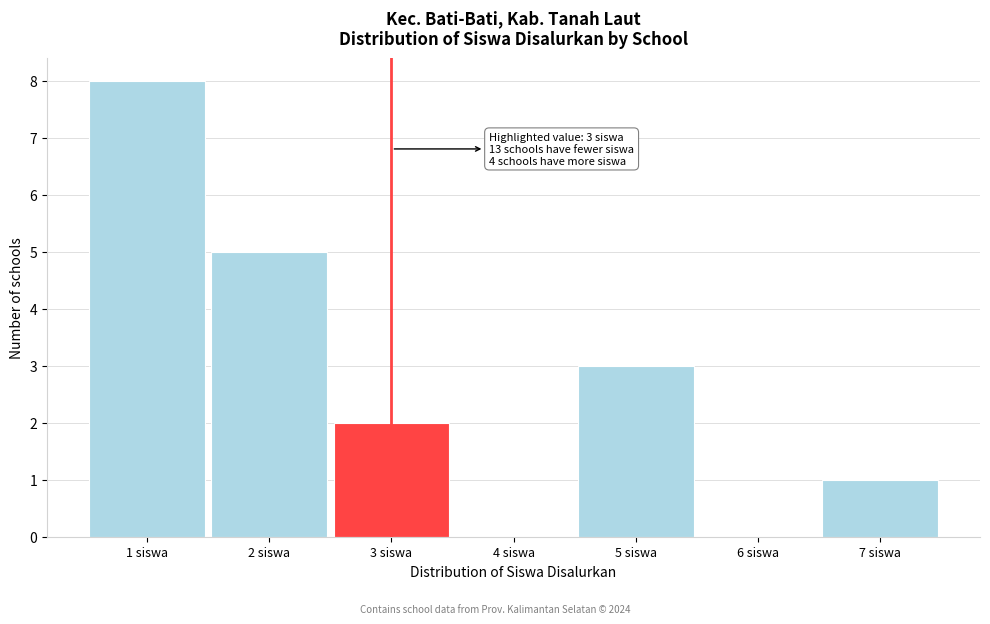

Which range on the x-axis has the tallest bar?

0.5 to 1.5